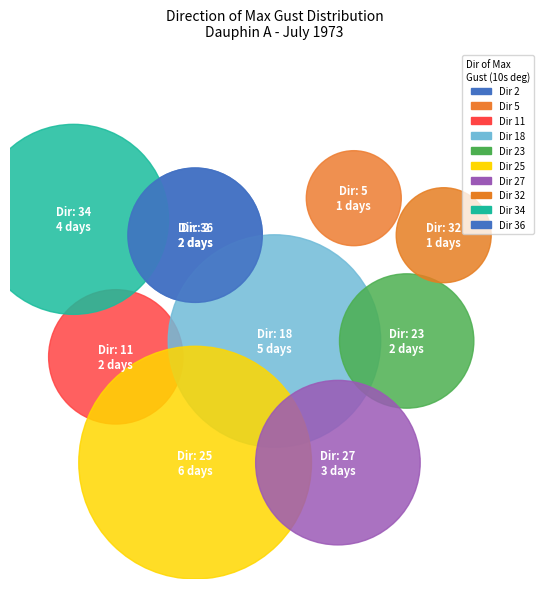

What is the smallest slice in the pie chart?

2